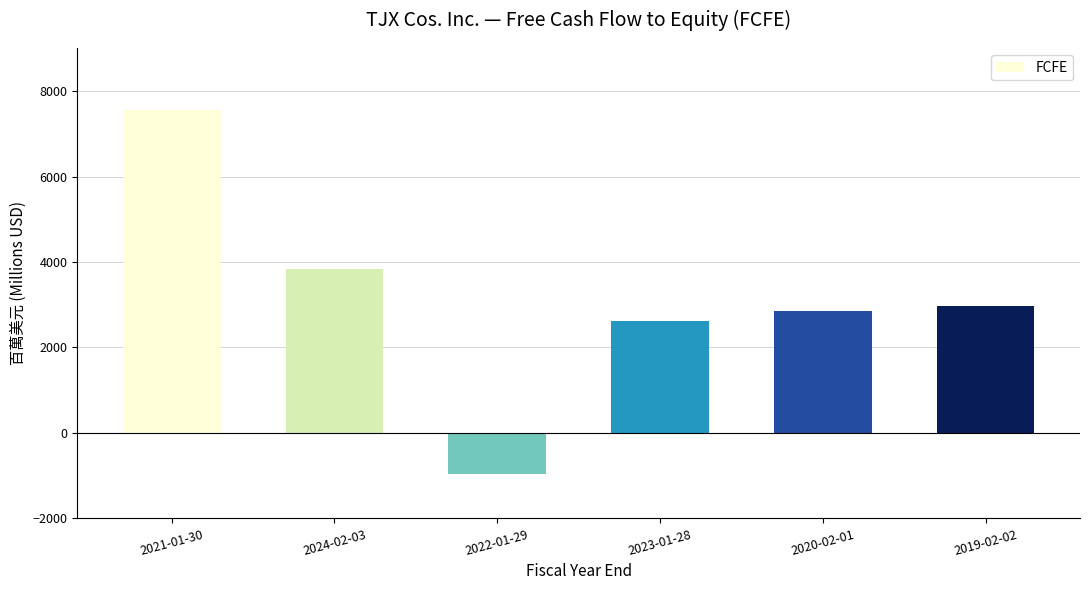

Are the bars horizontal?

No